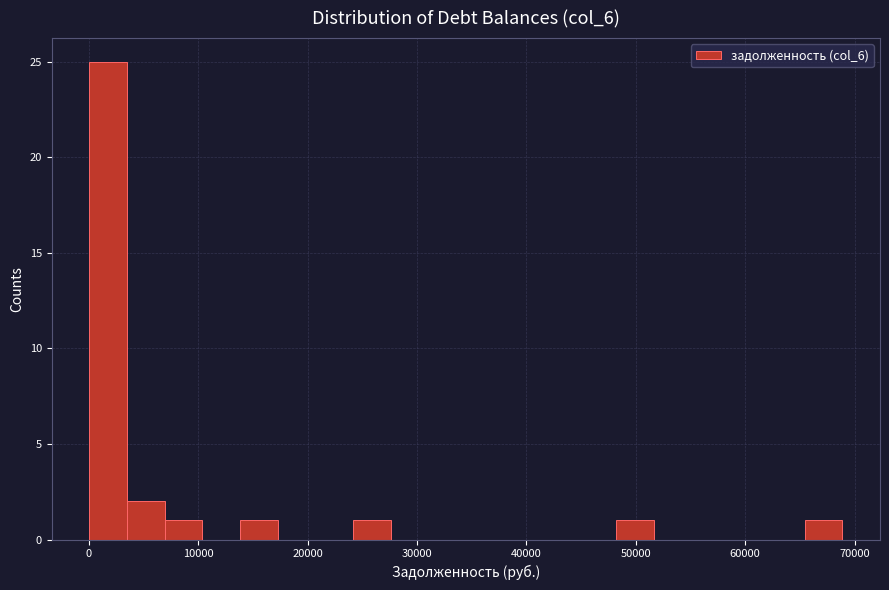

Around what value on the x-axis is the tallest bar? Give the approximate position of its centre, as read against the axis.

2000